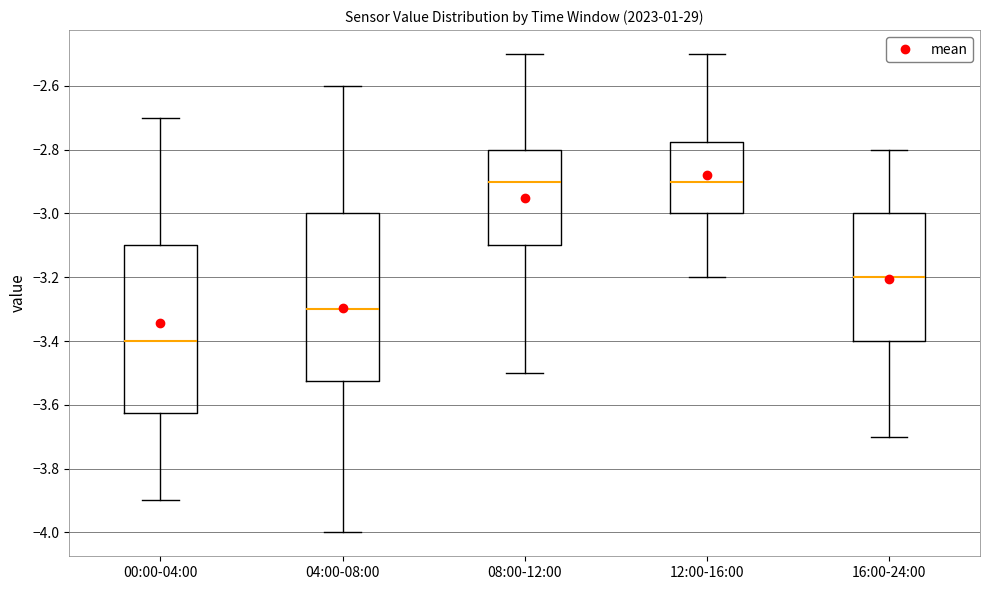

Where does the upper whisker of the box for 16:00-24:00 end on the y-axis? The values are not printed on the chart, so give them approximately, as read against the axis.

-2.80